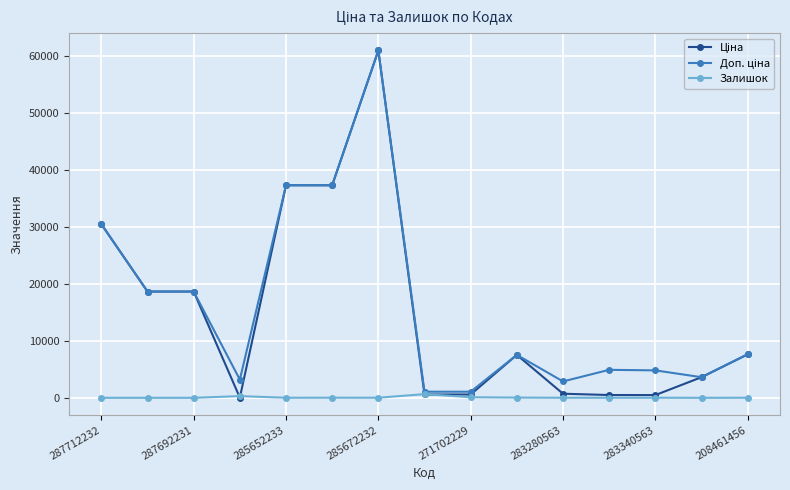

Does the chart have visible grid lines?

Yes